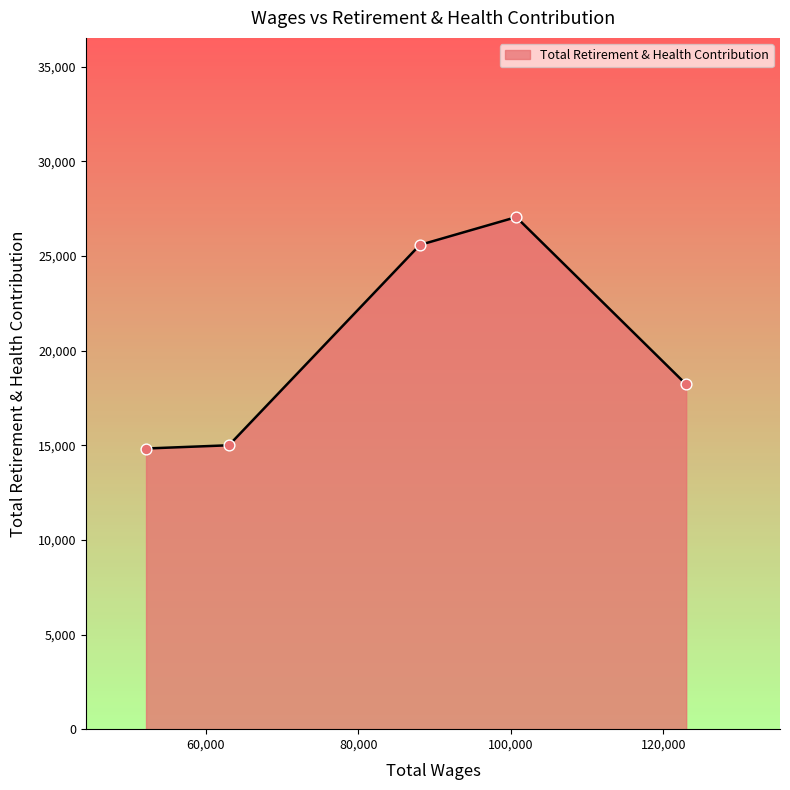

What is the smallest value displayed?

14828